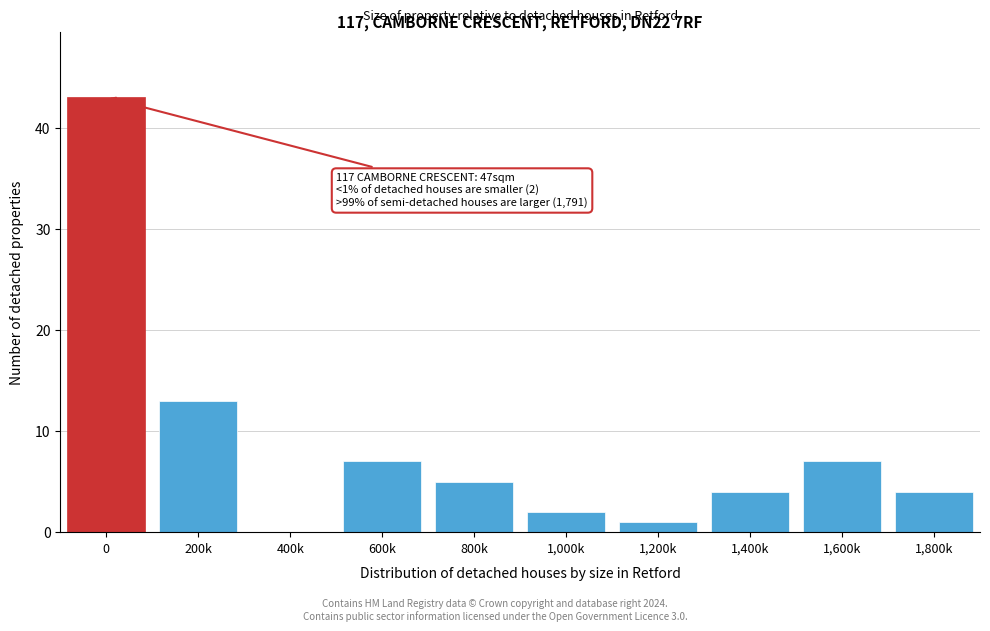

Reading left to right, transcribe all the data shown in this chart.

0=43	200k=13	400k=0	600k=7	800k=5	1,000k=2	1,200k=1	1,400k=4	1,600k=7	1,800k=4